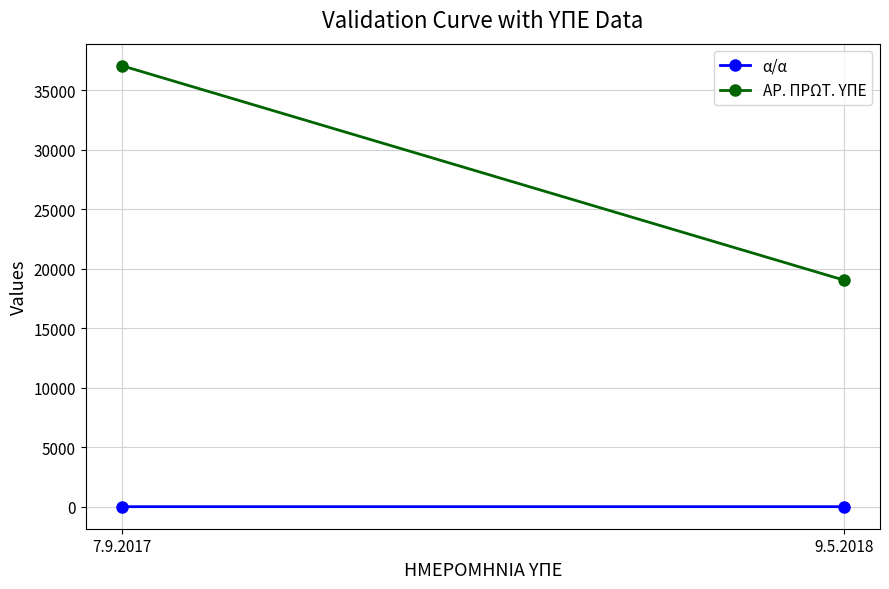

What is the maximum value for α/α?

2